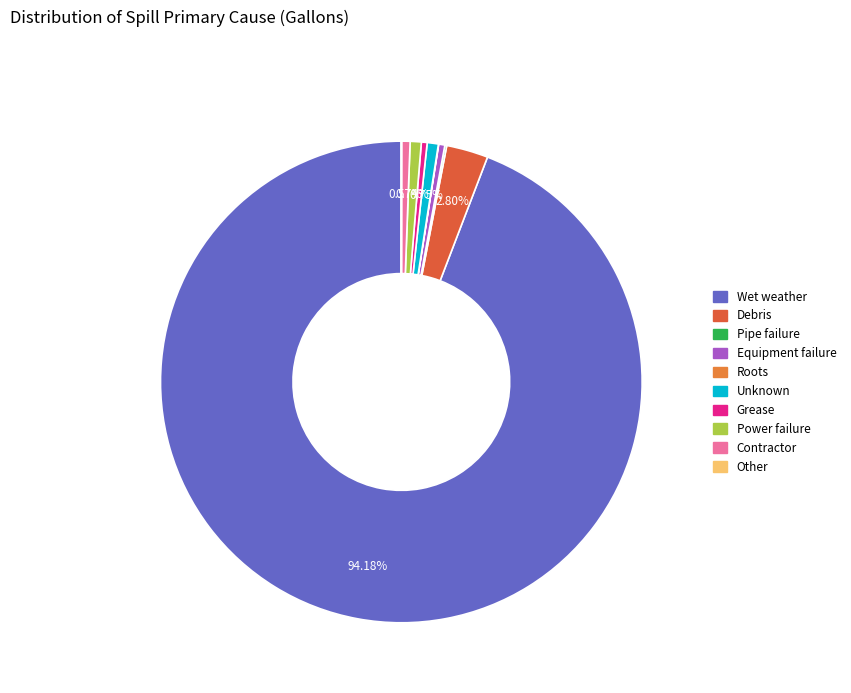

Rank the categories by value from lowest to highest.

Other, Roots, Pipe failure, Grease, Equipment failure, Contractor, Power failure, Unknown, Debris, Wet weather